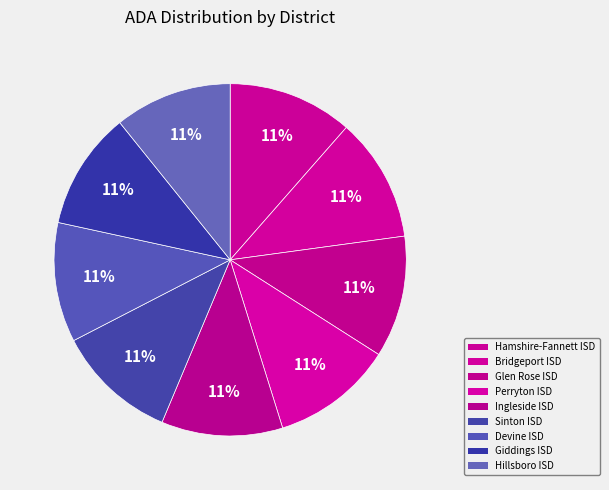

True or false: Perryton ISD accounts for 11% of the total.

True